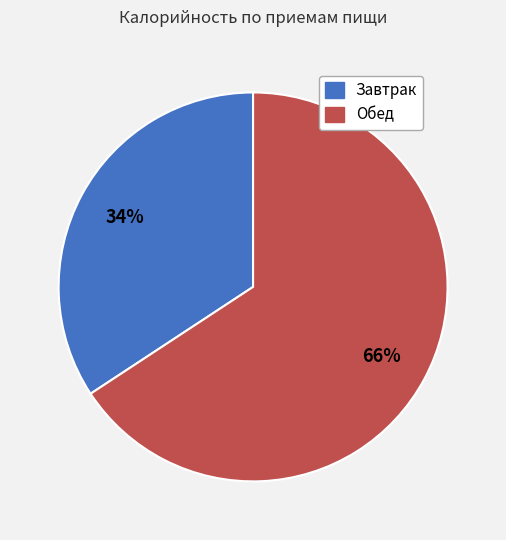

What is the majority slice?

Обед